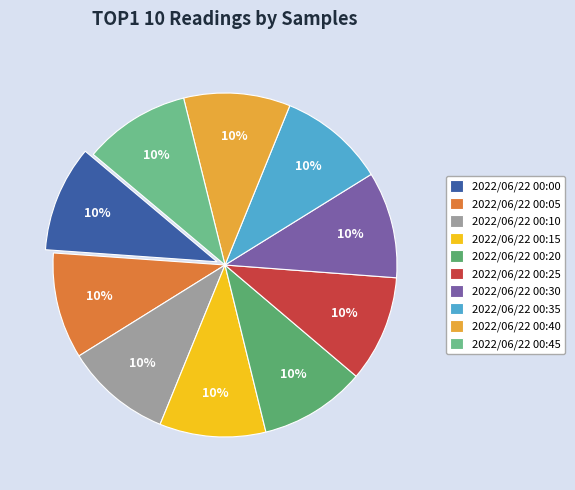

Which has a higher value, 2022/06/22 00:40 or 2022/06/22 00:10?

2022/06/22 00:40